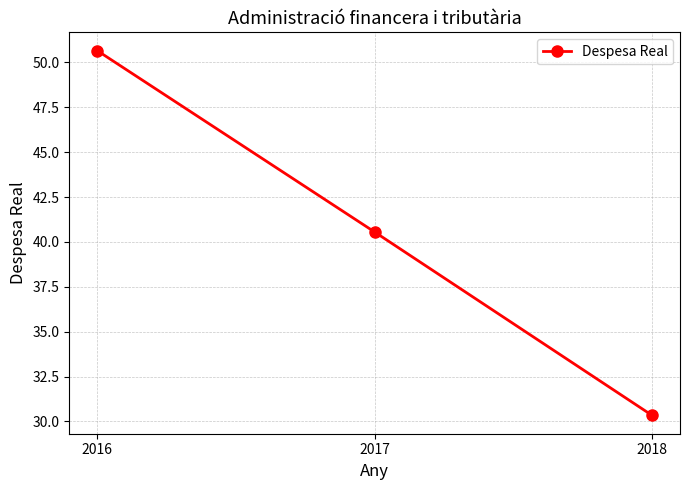

What is the change in value from 2016 to 2017?

-10.1